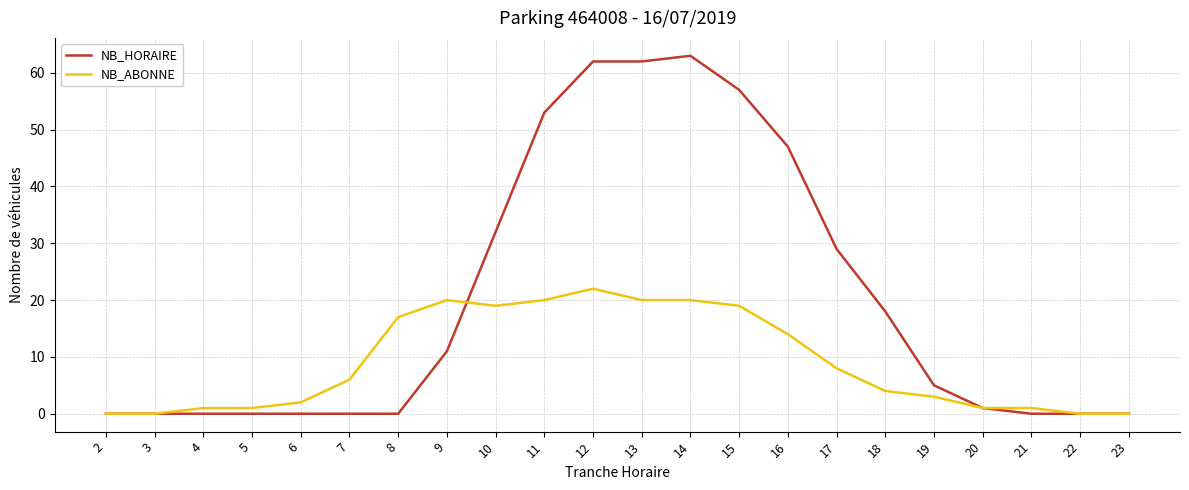

True or false: NB_ABONNE and NB_HORAIRE cross at least once.

True